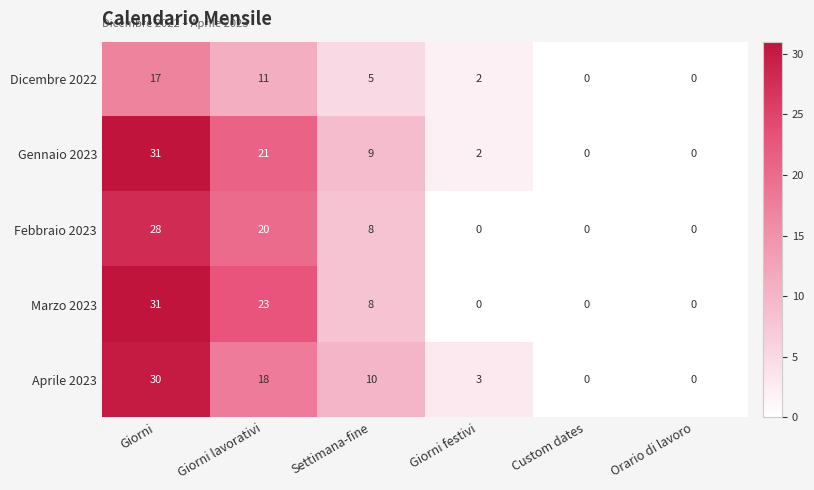

Which series has the largest total across all categories?

Gennaio 2023